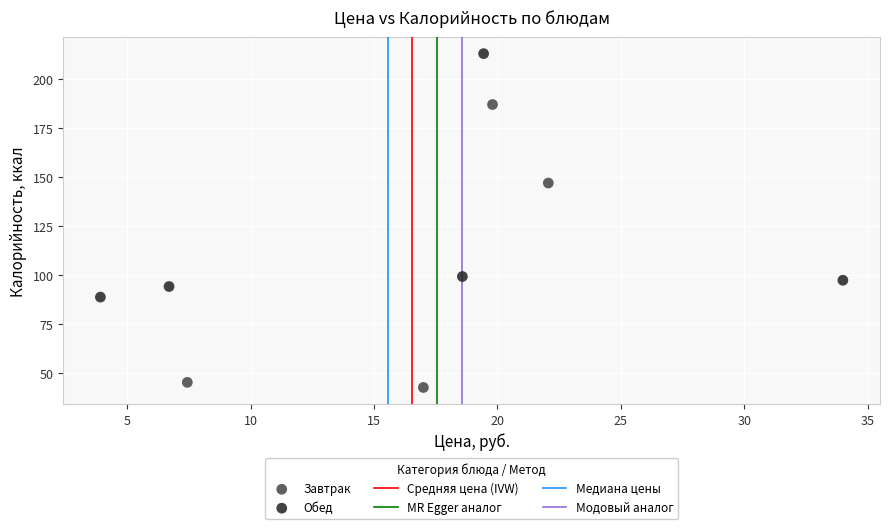

Which series has the largest Y range (max minus min)?

Завтрак